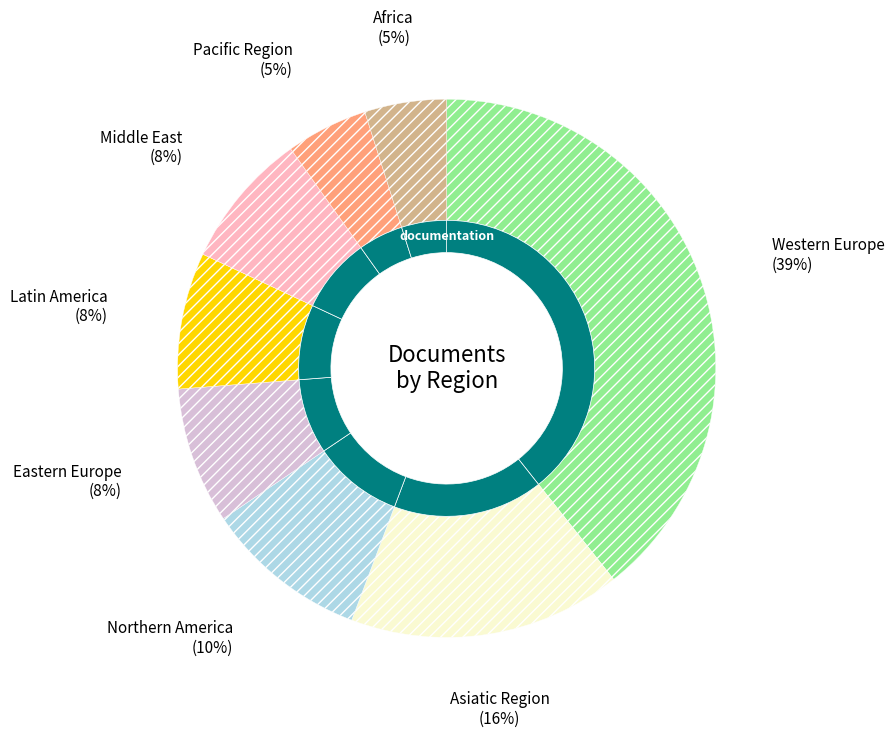

What is the ratio of the value at Latin America to the value at Middle East?

1.0